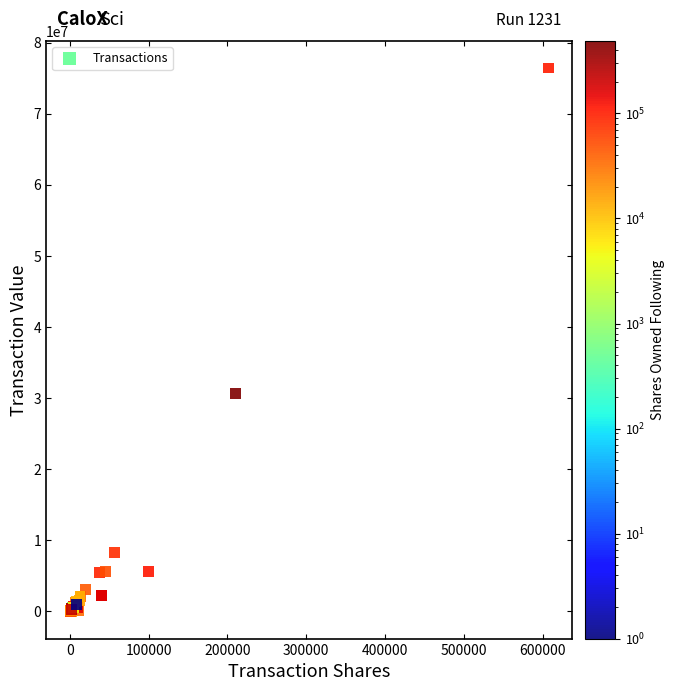

What Y value in the scatter plot is closest to 38214717?

30621723